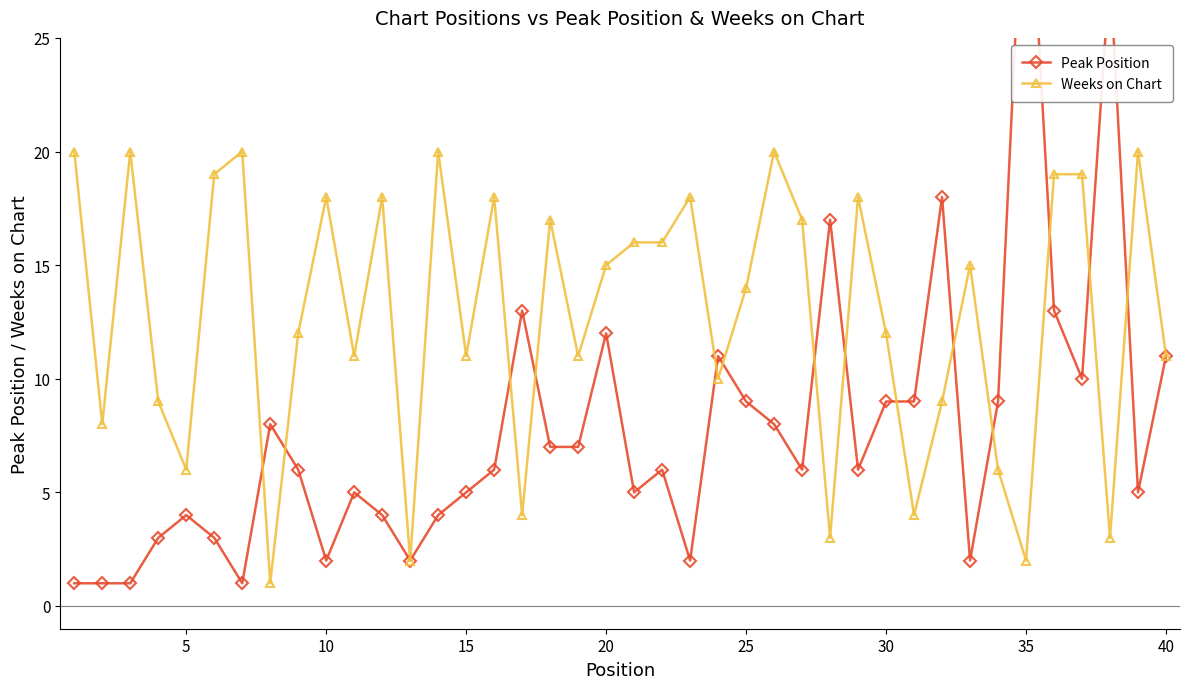

Reading left to right, transcribe all the data shown in this chart.

Peak Position: 1	1	1	3	4	3	1	8	6	2	5	4	2	4	5	6	13	7	7	12	5	6	2	11	9	8	6	17	6	9	9	18	2	9	35	13	10	28	5	11
Weeks on Chart: 20	8	20	9	6	19	20	1	12	18	11	18	2	20	11	18	4	17	11	15	16	16	18	10	14	20	17	3	18	12	4	9	15	6	2	19	19	3	20	11